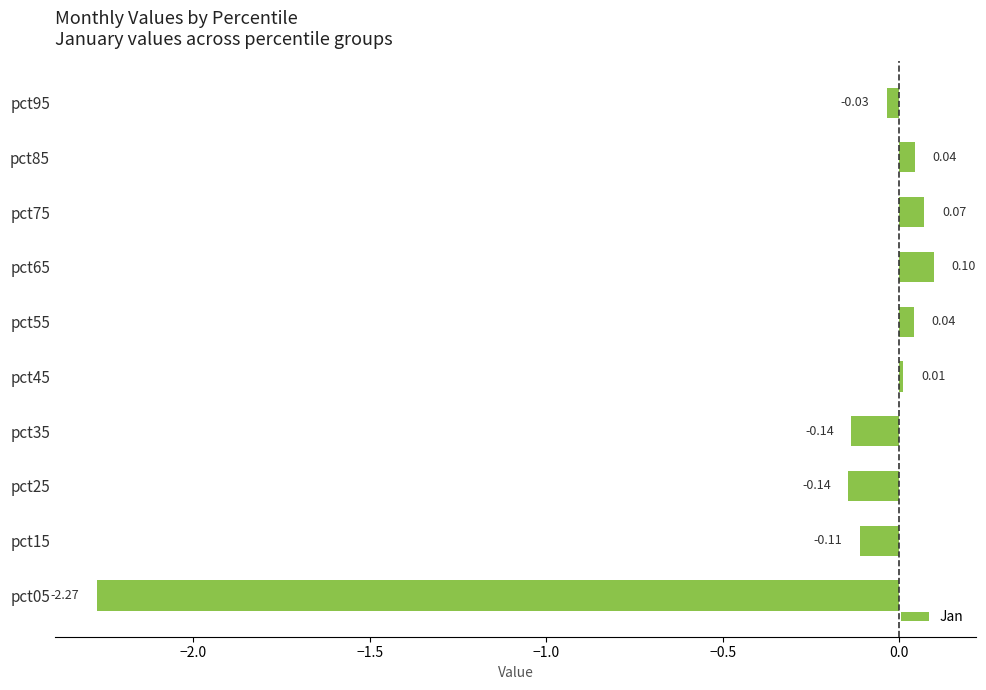

Are the bars horizontal?

Yes